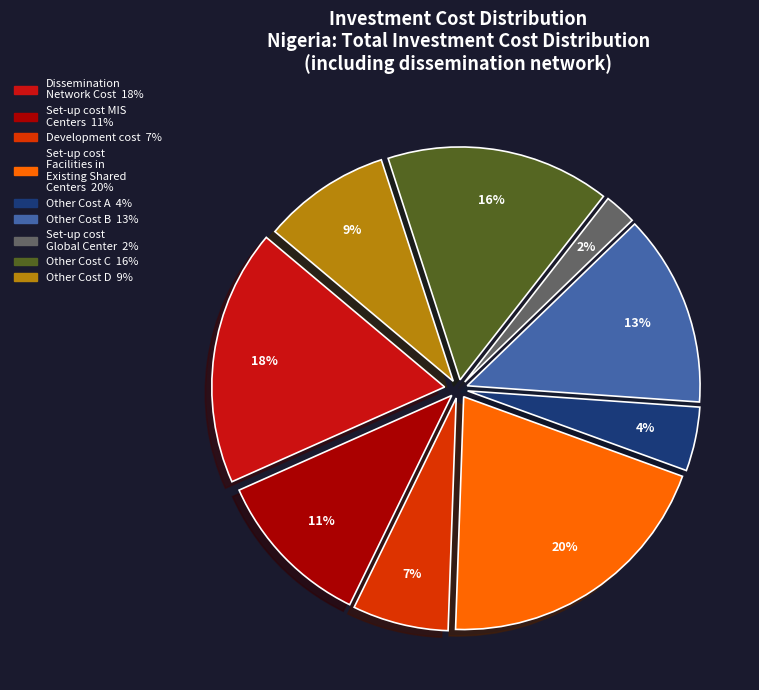

Is there a majority slice in this chart?

No